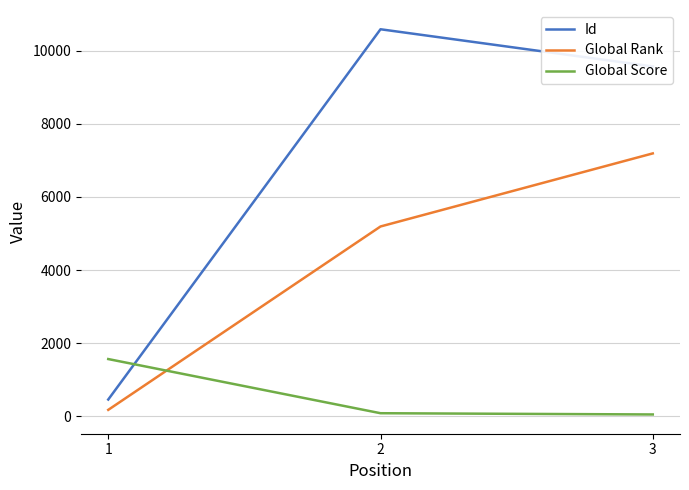

List the labels in order of Global Rank value, largest first.

3, 2, 1